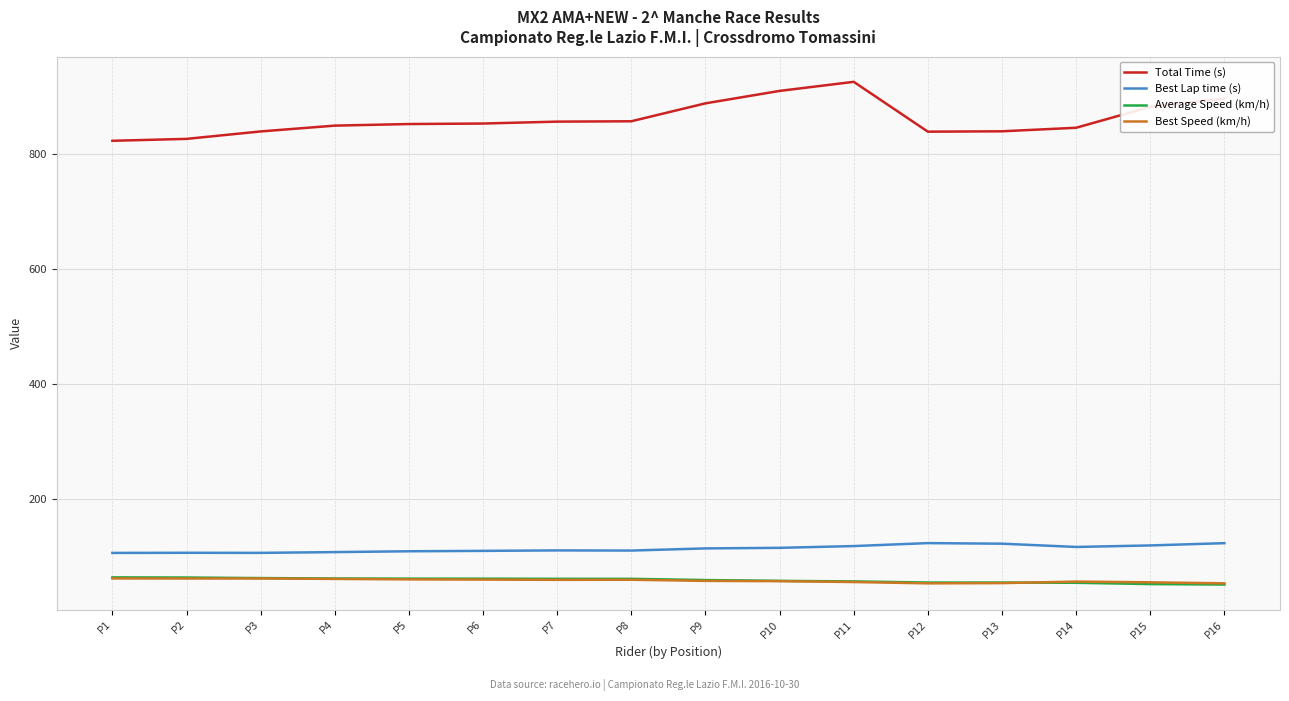

The value of Average Speed (km/h) at P5 is 91.2. True or false?

False